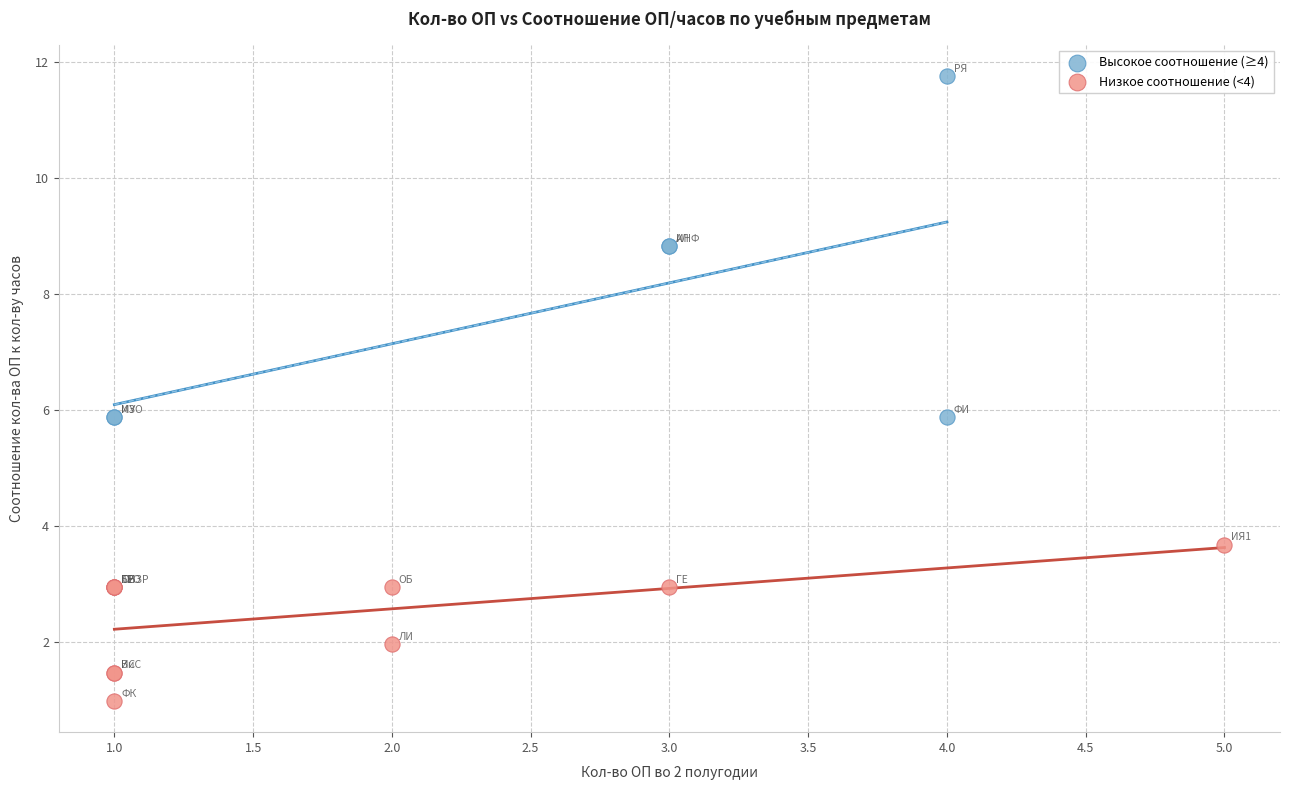

What are all the series names shown in the legend?

Высокое соотношение (≥4), Низкое соотношение (<4)